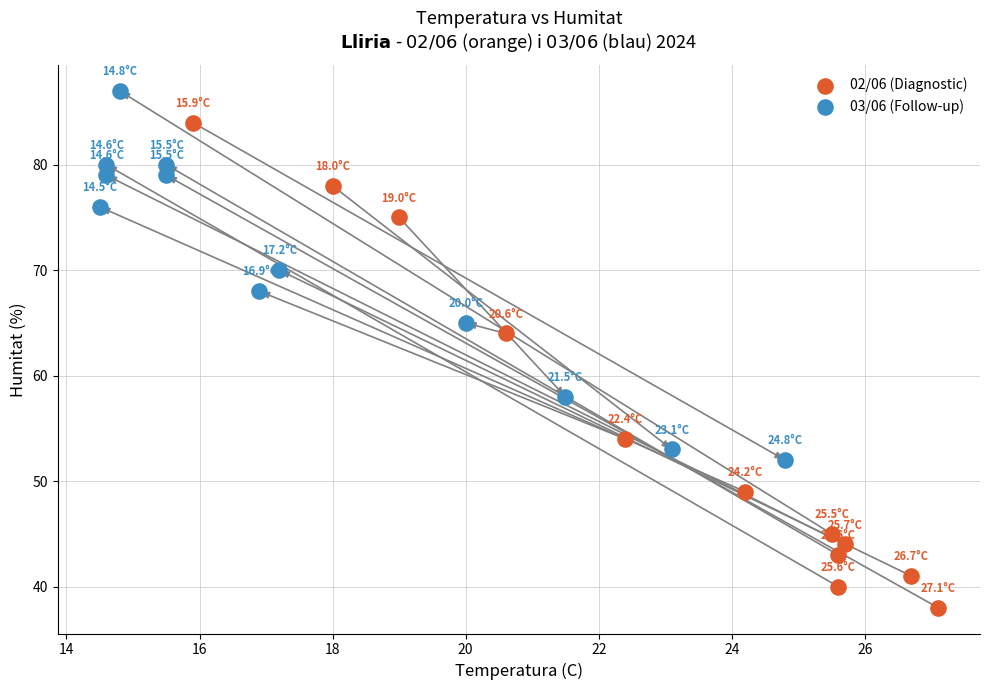

Which series reaches the minimum Y coordinate?

02/06 (Diagnostic)